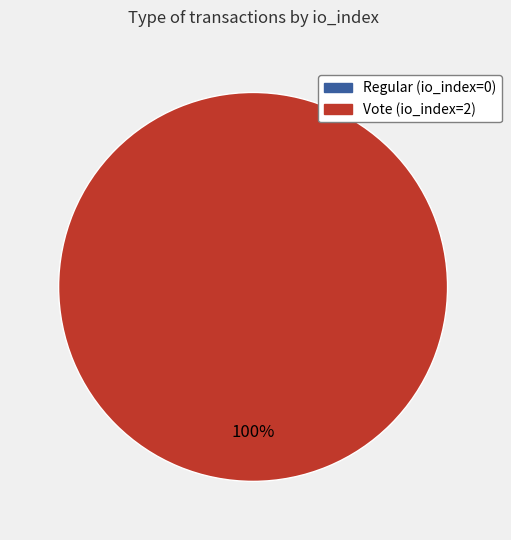

To the nearest percent, what is the combined percentage of Regular (io_index=0) and Vote (io_index=2)?

100%